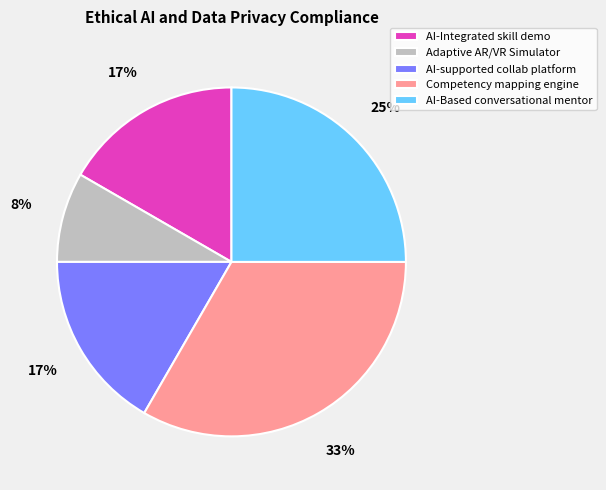

Combined, do AI-Integrated skill demo and AI-Based conversational mentor account for over 50%?

No